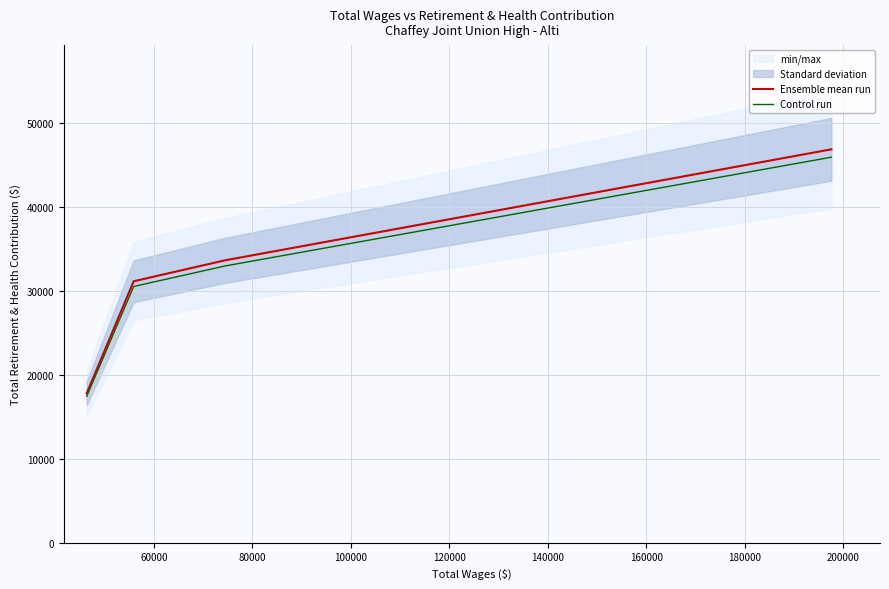

What is the difference between the maximum and minimum values in the Ensemble mean run series?

29069.0